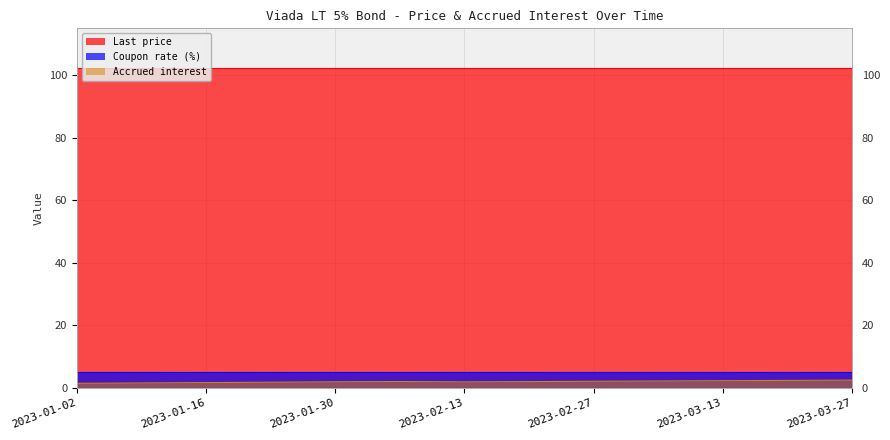

True or false: Accrued interest and Coupon rate (%) cross at least once.

False